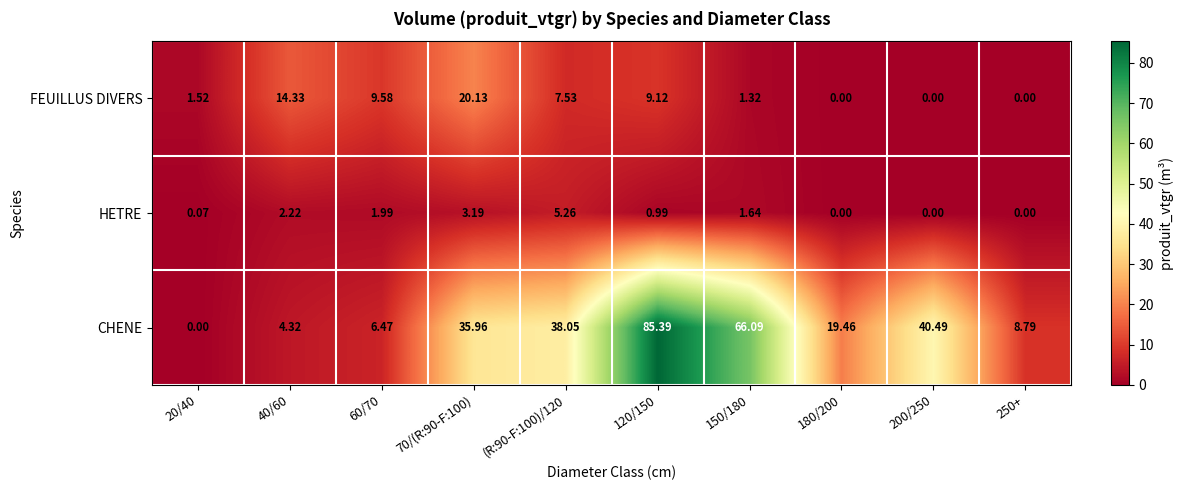

List the series in order of their peak value, highest first.

CHENE, FEUILLUS DIVERS, HETRE